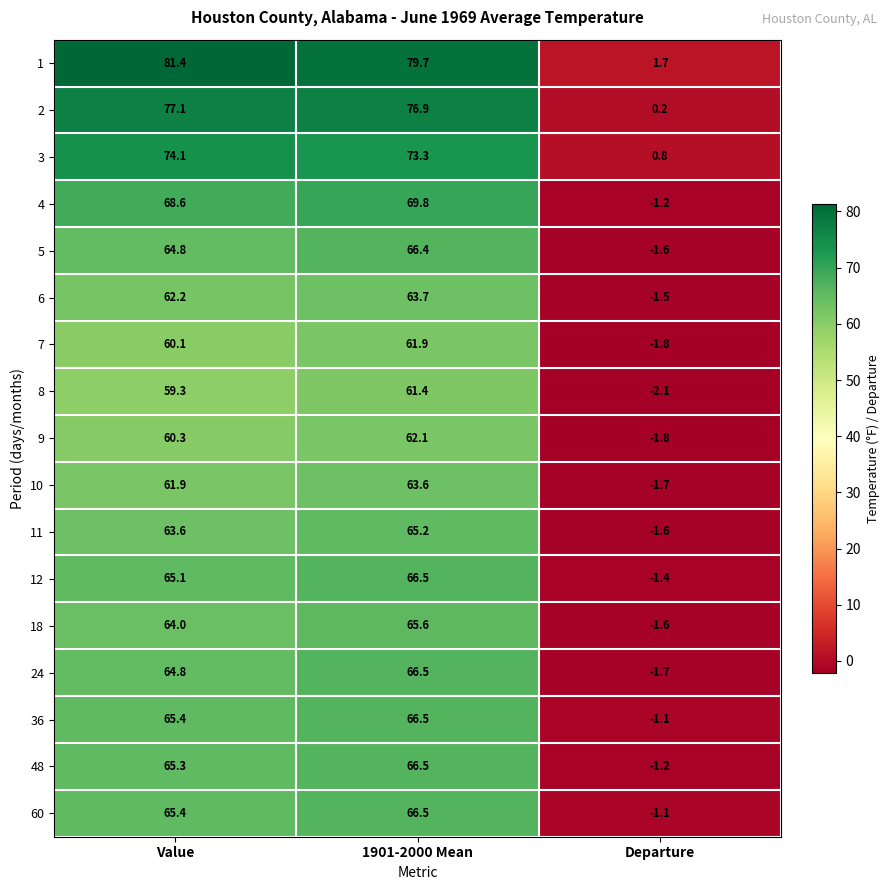

Rank the categories by 4 value from lowest to highest.

Departure, Value, 1901-2000 Mean